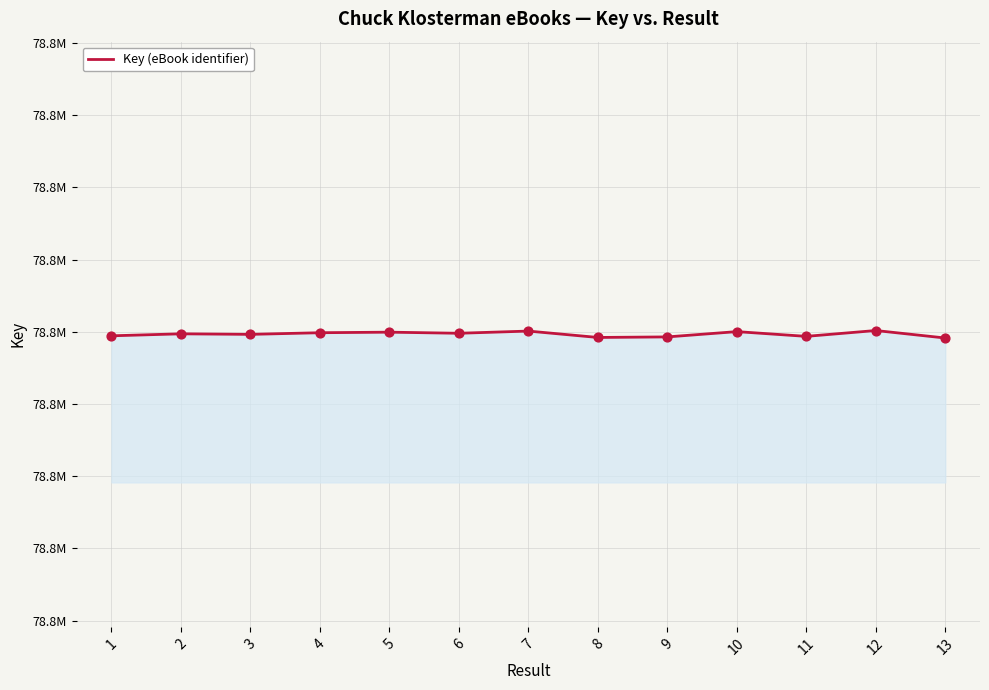

Between 12 and 1, which is larger?

12